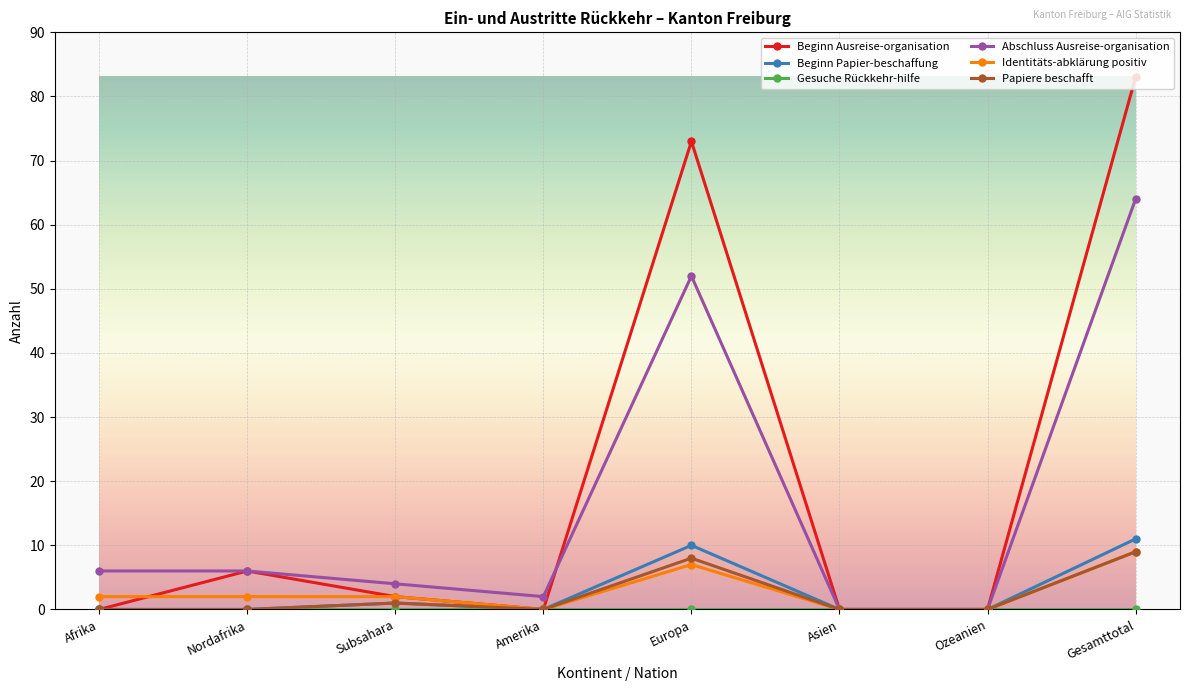

What is the label of the 1st point from the right?

Gesamttotal